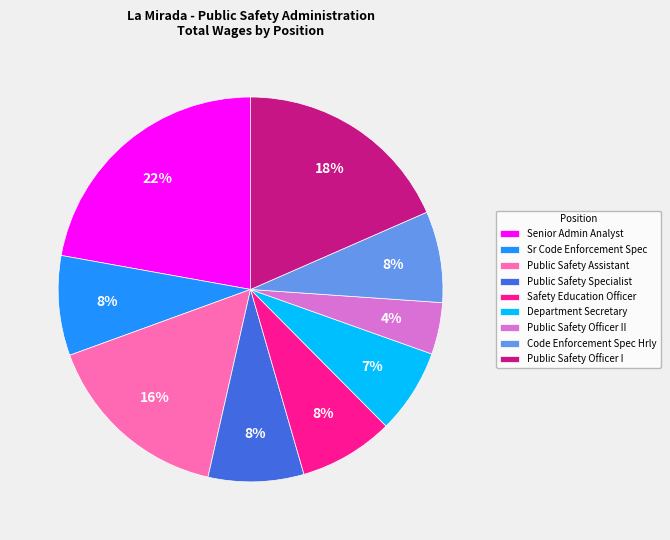

The Public Safety Specialist slice represents 2% of the pie. True or false?

False